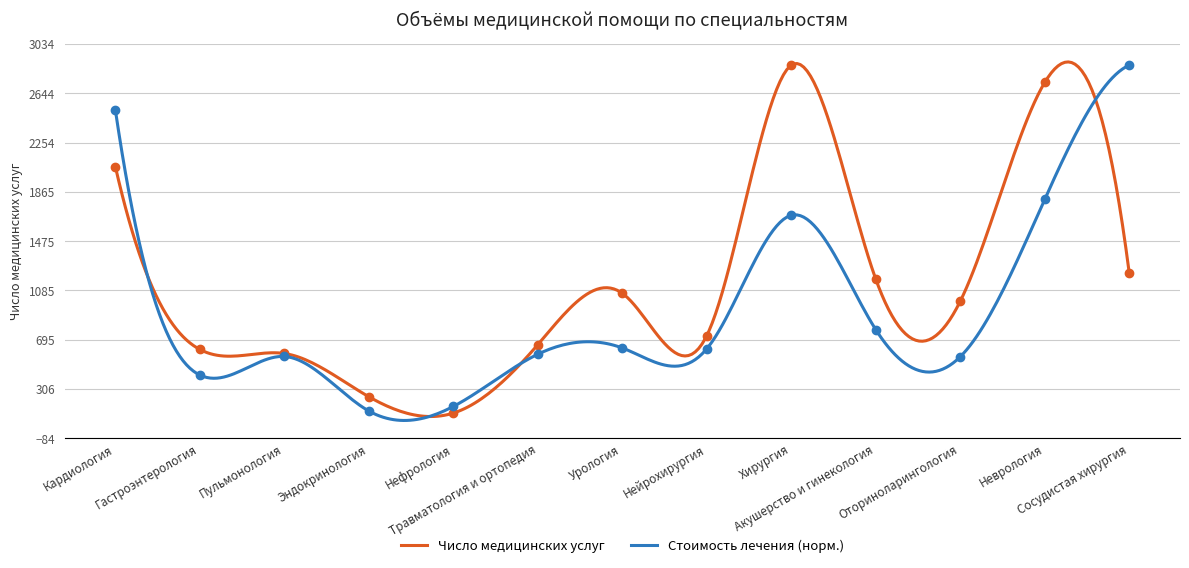

Where does the Стоимость лечения (тыс.руб.) series first go above 624?

Кардиология